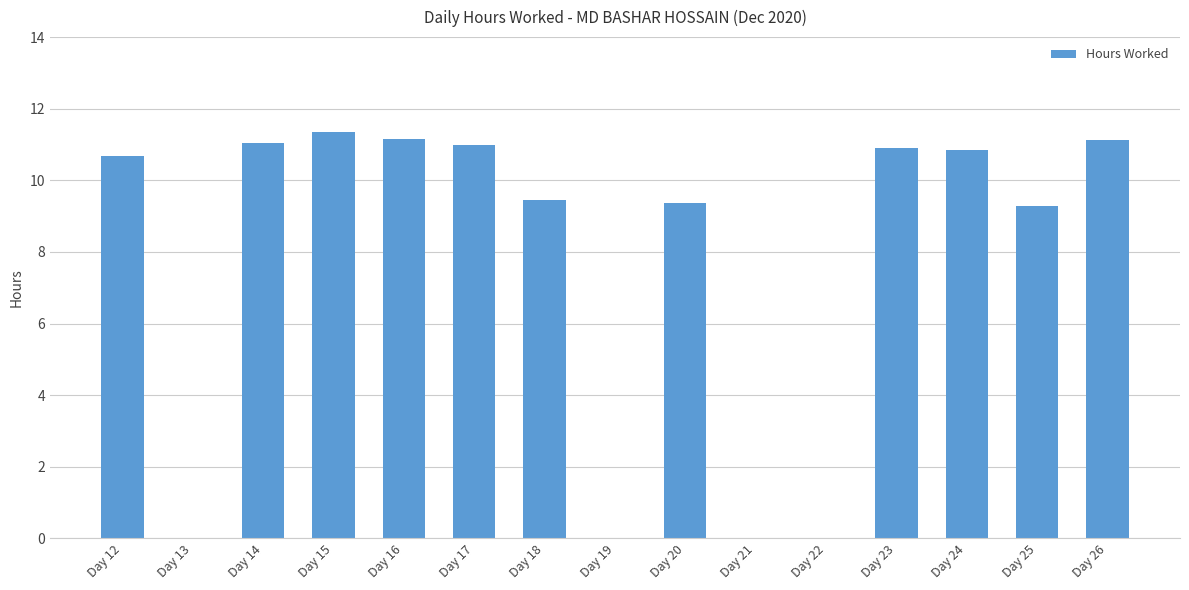

What value does the data have at Day 14?

11.1